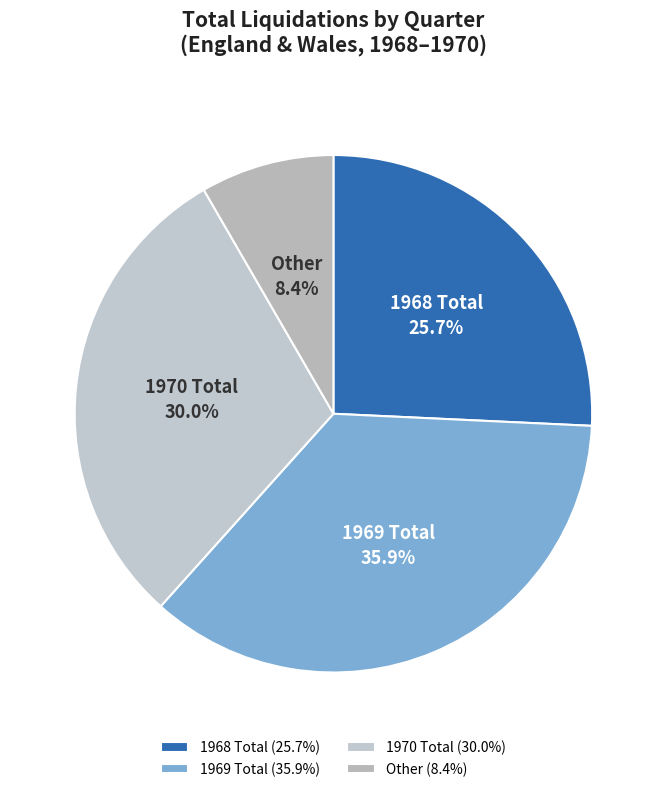

Does 1970 Total account for over 50% of the chart?

No